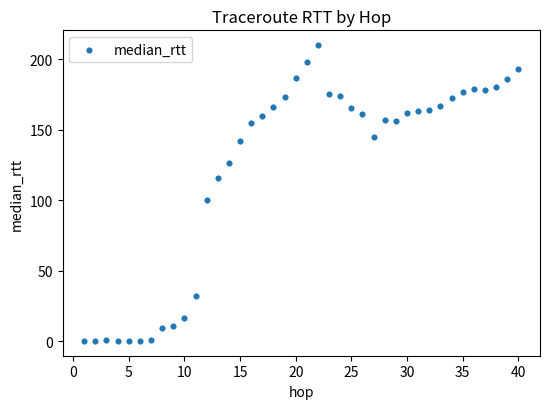

What is the range of Y values (max minus min)?

209.7